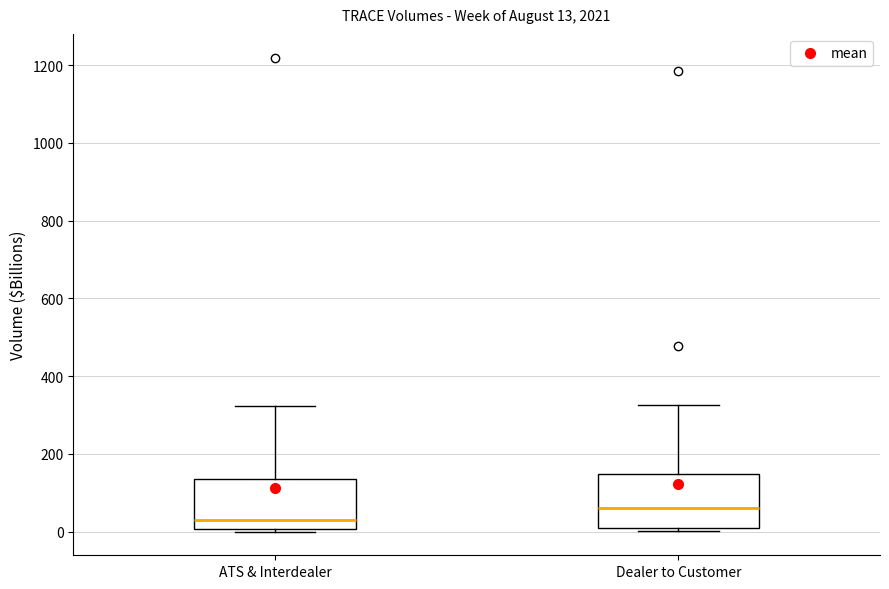

Which box's median line is the highest?

Dealer to Customer